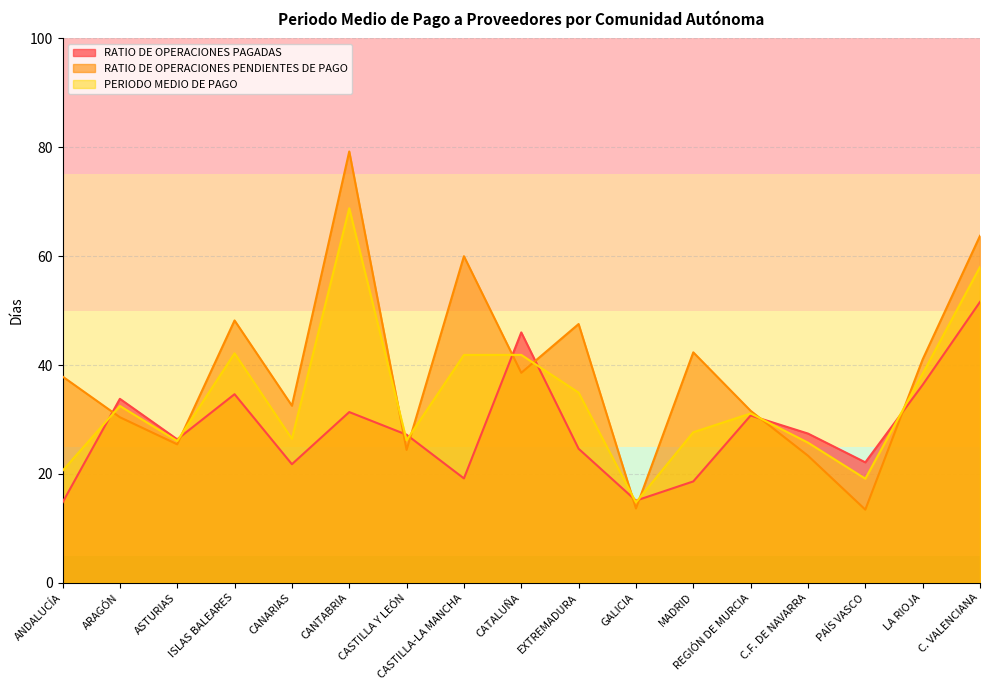

Reading left to right, what are all the values shown in this chart?

RATIO DE OPERACIONES PAGADAS: ANDALUCÍA=14.7	ARAGÓN=33.8	ASTURIAS=26.4	ISLAS BALEARES=34.6	CANARIAS=21.8	CANTABRIA=31.4	CASTILLA Y LEÓN=27.2	CASTILLA-LA MANCHA=19.2	CATALUÑA=46.0	EXTREMADURA=24.6	GALICIA=15.1	MADRID=18.6	REGIÓN DE MURCIA=30.7	C.F. DE NAVARRA=27.4	PAÍS VASCO=22.1	LA RIOJA=36.4	C. VALENCIANA=51.6
RATIO DE OPERACIONES PENDIENTES DE PAGO: ANDALUCÍA=37.9	ARAGÓN=30.4	ASTURIAS=25.4	ISLAS BALEARES=48.2	CANARIAS=32.5	CANTABRIA=79.2	CASTILLA Y LEÓN=24.4	CASTILLA-LA MANCHA=60.0	CATALUÑA=38.6	EXTREMADURA=47.5	GALICIA=13.7	MADRID=42.3	REGIÓN DE MURCIA=31.6	C.F. DE NAVARRA=23.3	PAÍS VASCO=13.4	LA RIOJA=41.0	C. VALENCIANA=63.7
PERIODO MEDIO DE PAGO: ANDALUCÍA=20.6	ARAGÓN=32.5	ASTURIAS=26.1	ISLAS BALEARES=42.1	CANARIAS=26.4	CANTABRIA=68.8	CASTILLA Y LEÓN=26.2	CASTILLA-LA MANCHA=41.9	CATALUÑA=41.9	EXTREMADURA=34.9	GALICIA=14.8	MADRID=27.6	REGIÓN DE MURCIA=31.1	C.F. DE NAVARRA=25.7	PAÍS VASCO=19.1	LA RIOJA=38.4	C. VALENCIANA=58.0